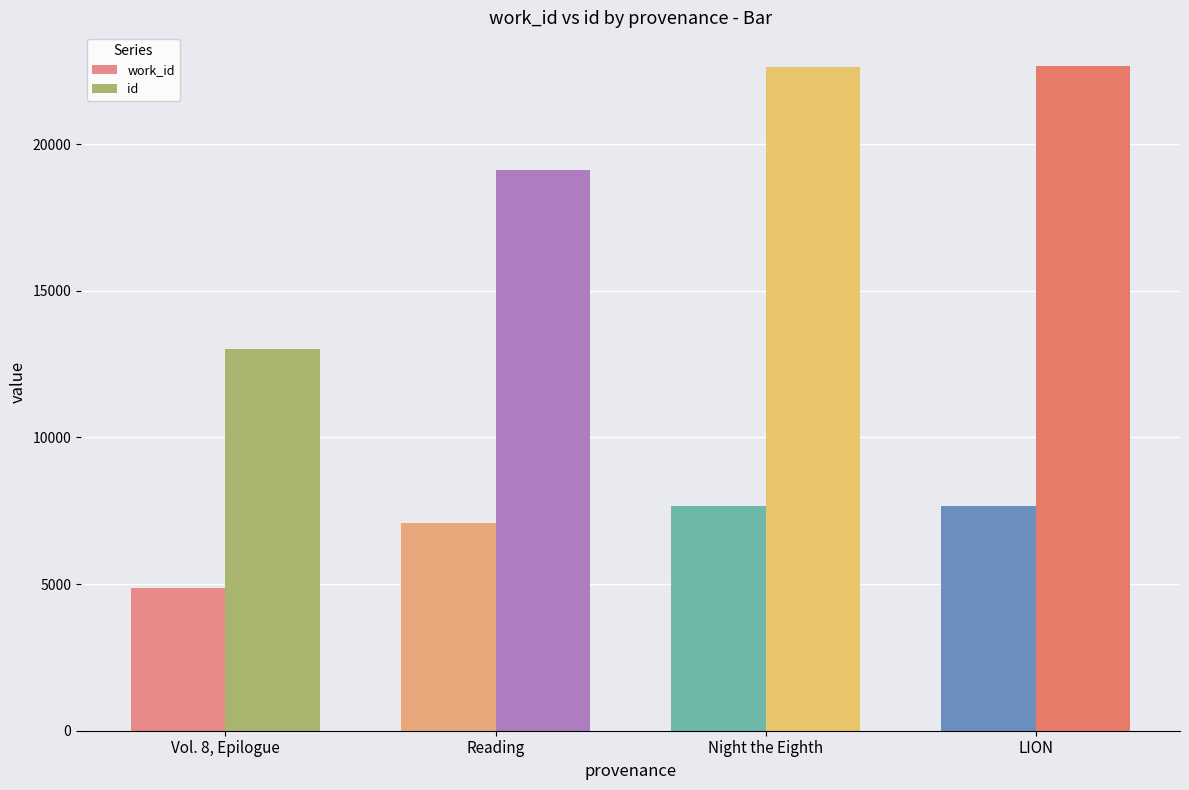

What is the maximum value for work_id?

7669